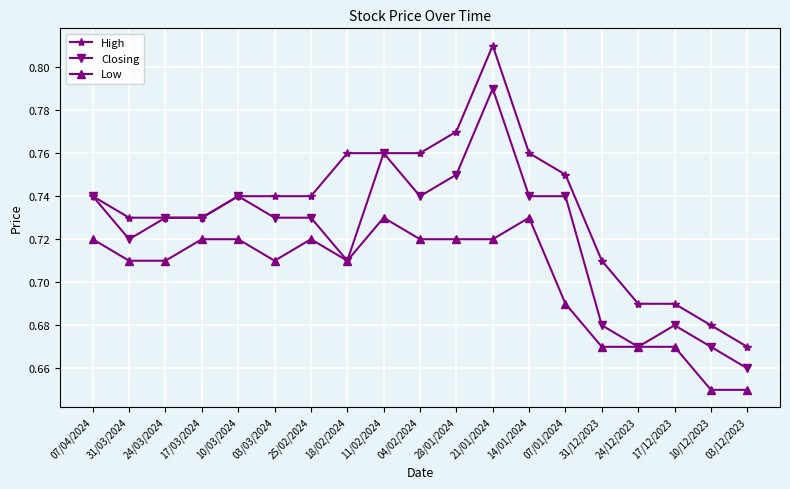

True or false: High and Low cross at least once.

False